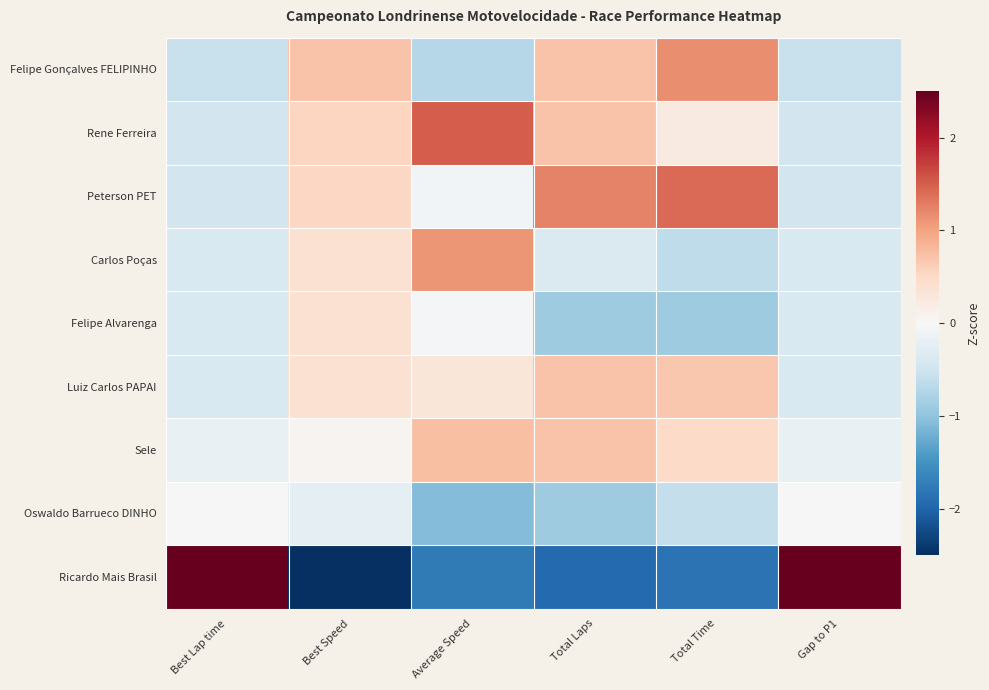

Which series has the largest total across all categories?

Peterson PET